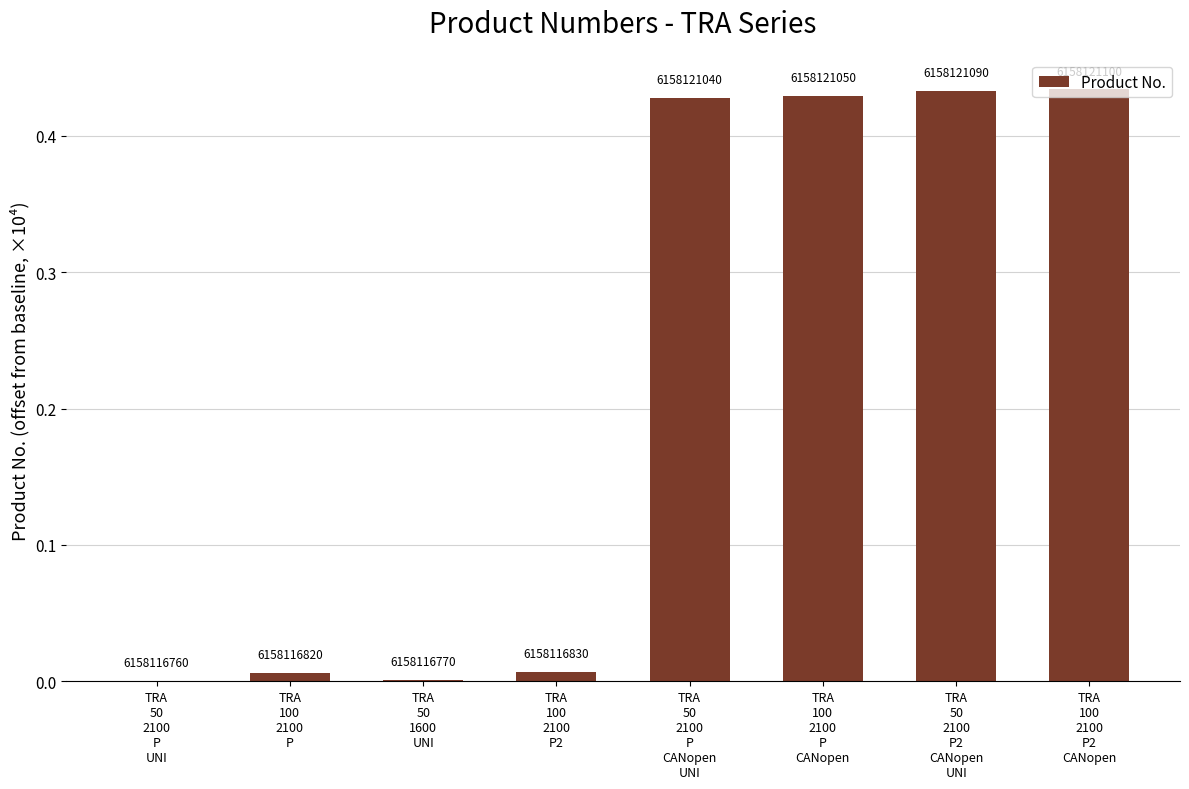

What is the change in value from TRA
100
2100
P to TRA
50
2100
P
CANopen
UNI?

+0.4